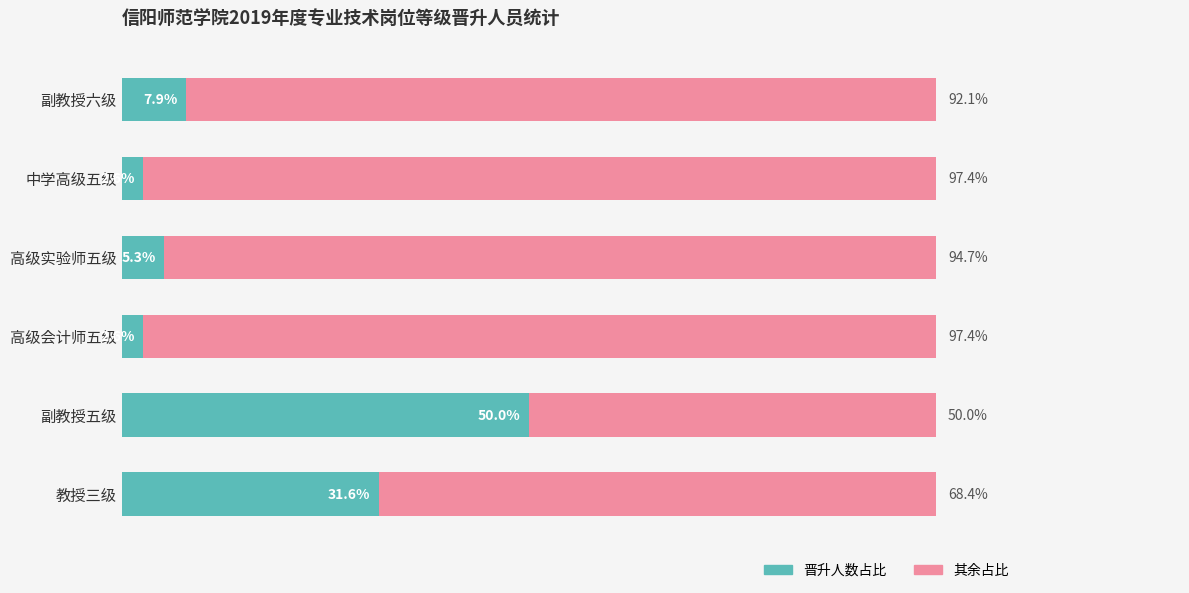

At which label does 晋升人数占比 reach its peak?

副教授五级